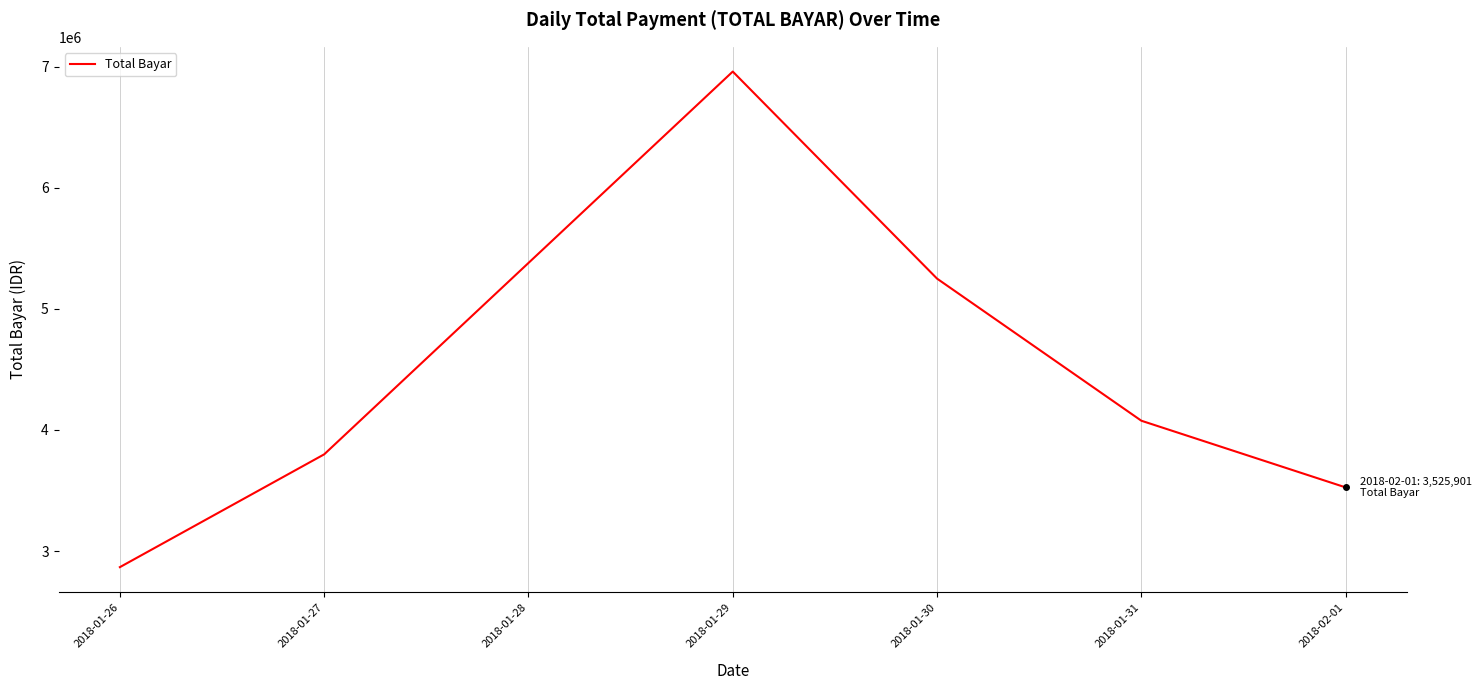

At which label is the value closest to 4913607?

2018-01-30